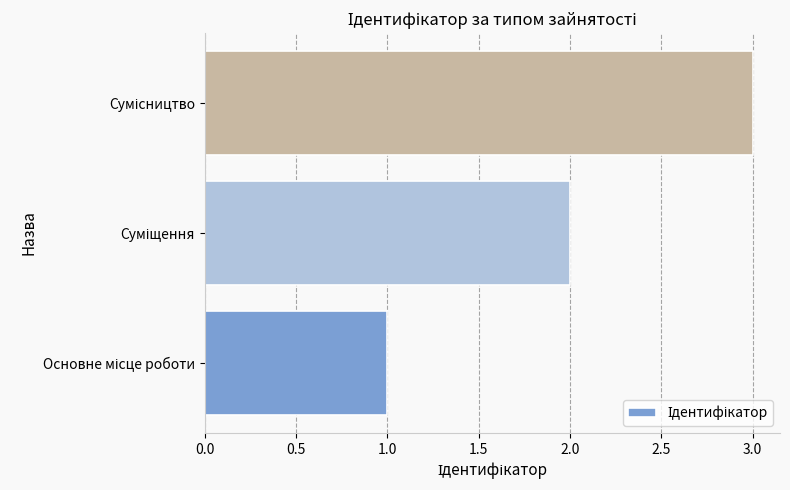

What is the sum of all values?

6